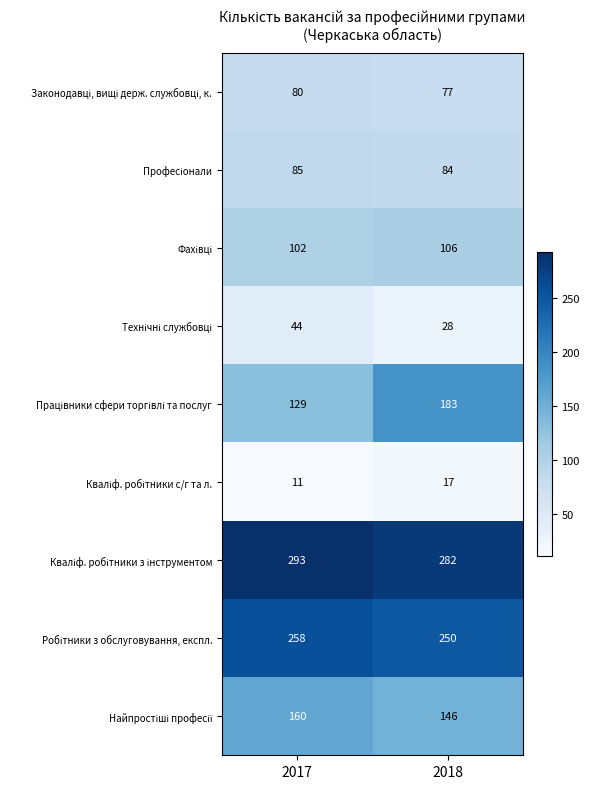

What is the minimum value shown in the chart?

11